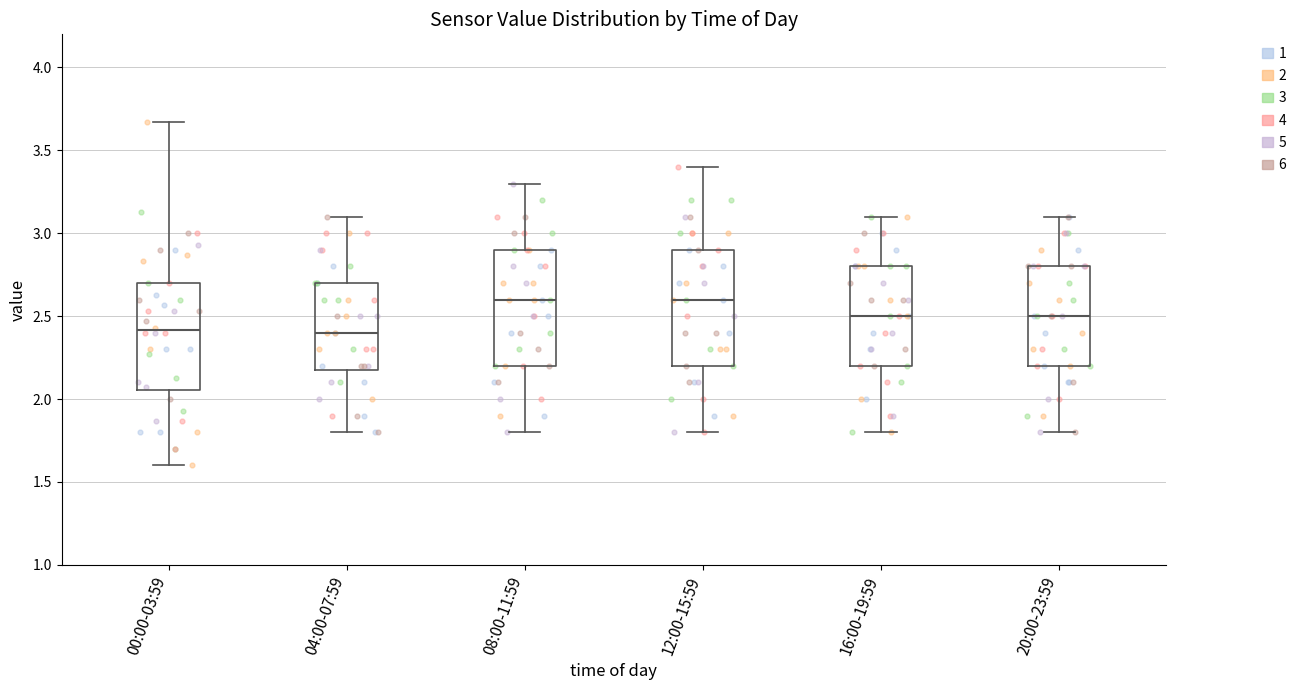

Where is the upper edge of the box for 20:00-23:59 on the y-axis? The values are not printed on the chart, so give them approximately, as read against the axis.

2.80